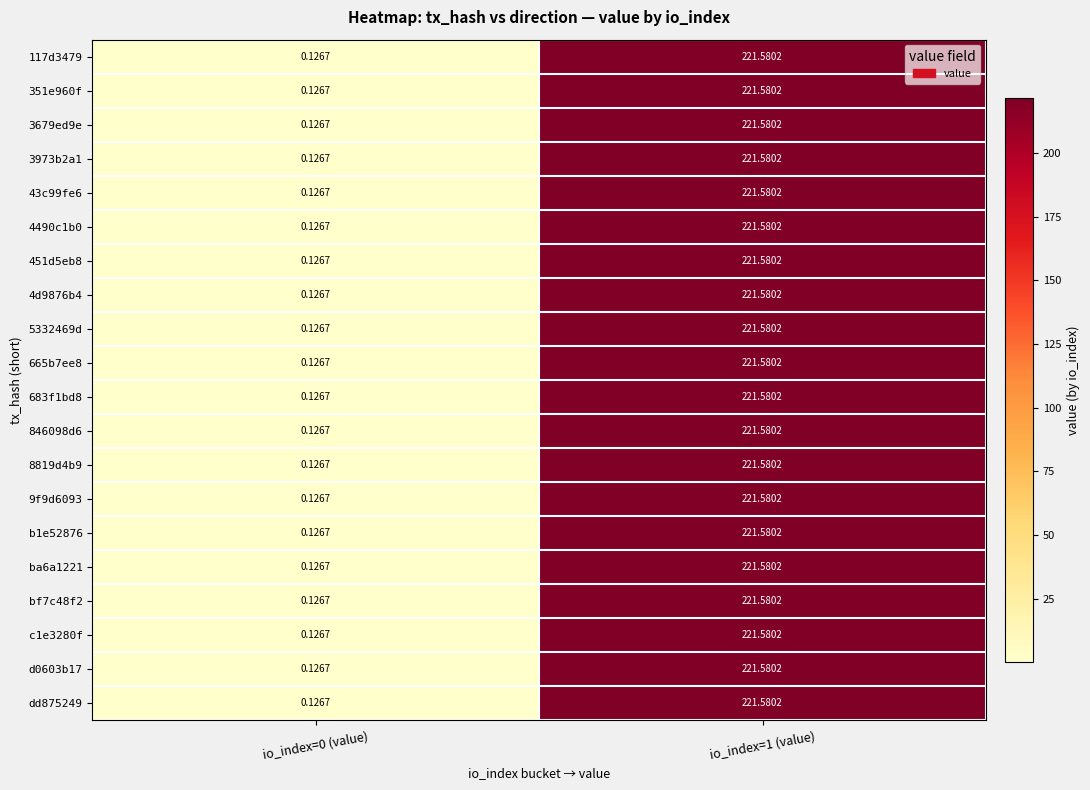

Is the value of bf7c48f2 at io_index=0 (value) greater than the value of 351e960f at io_index=1 (value)?

No